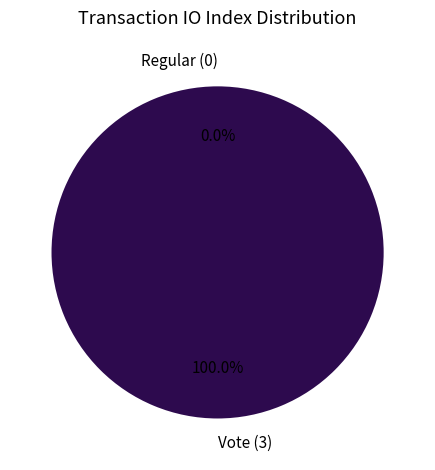

Does any single category account for the majority?

Yes